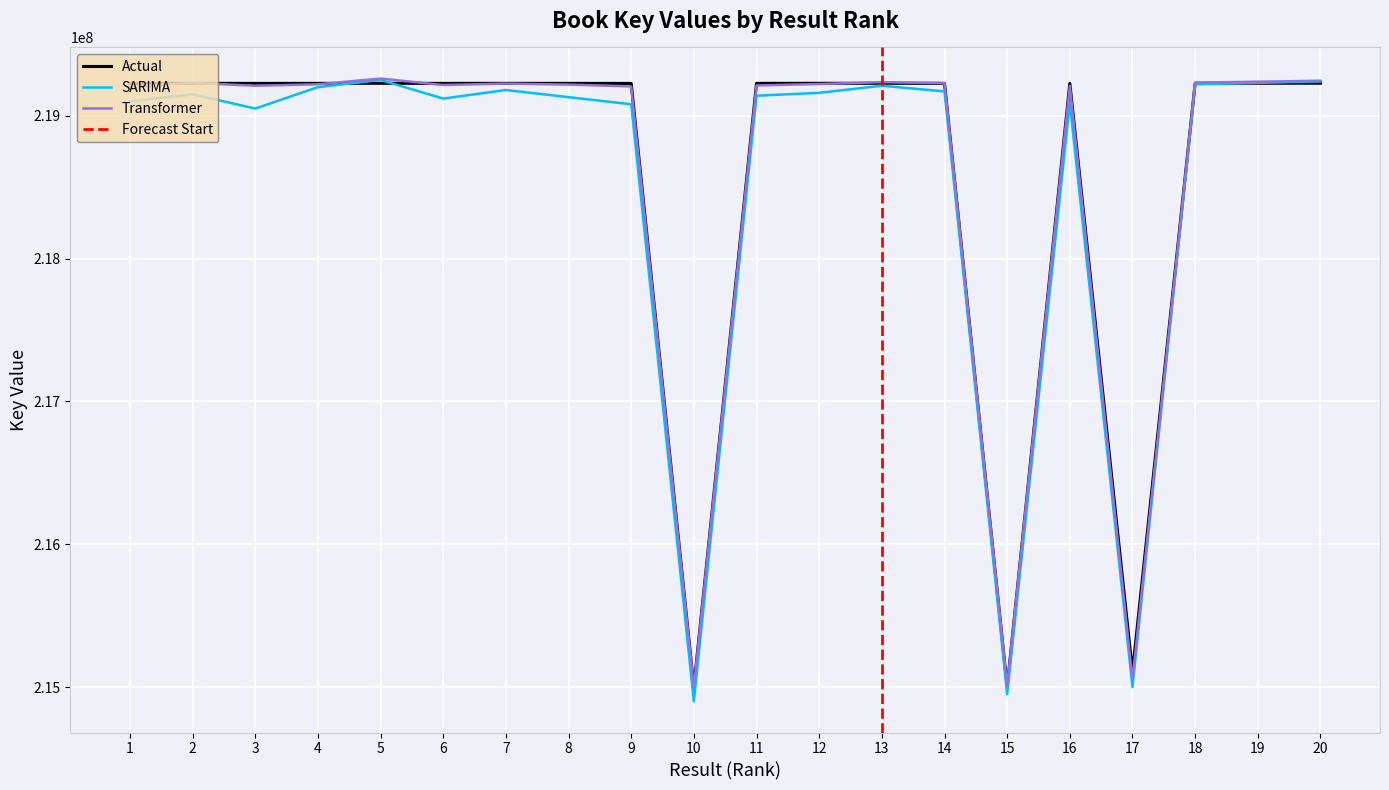

Is it true that Transformer equals 146131775 at 13?

False